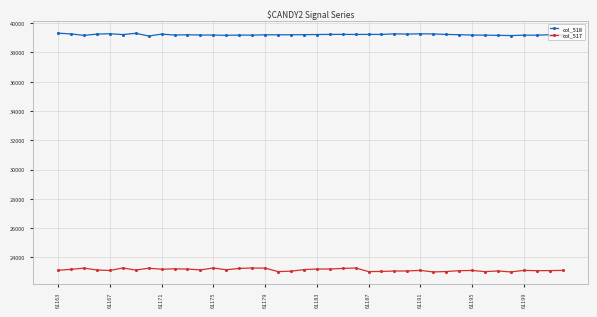

True or false: col_517 has more than 1 points higher than both neighbors.

True